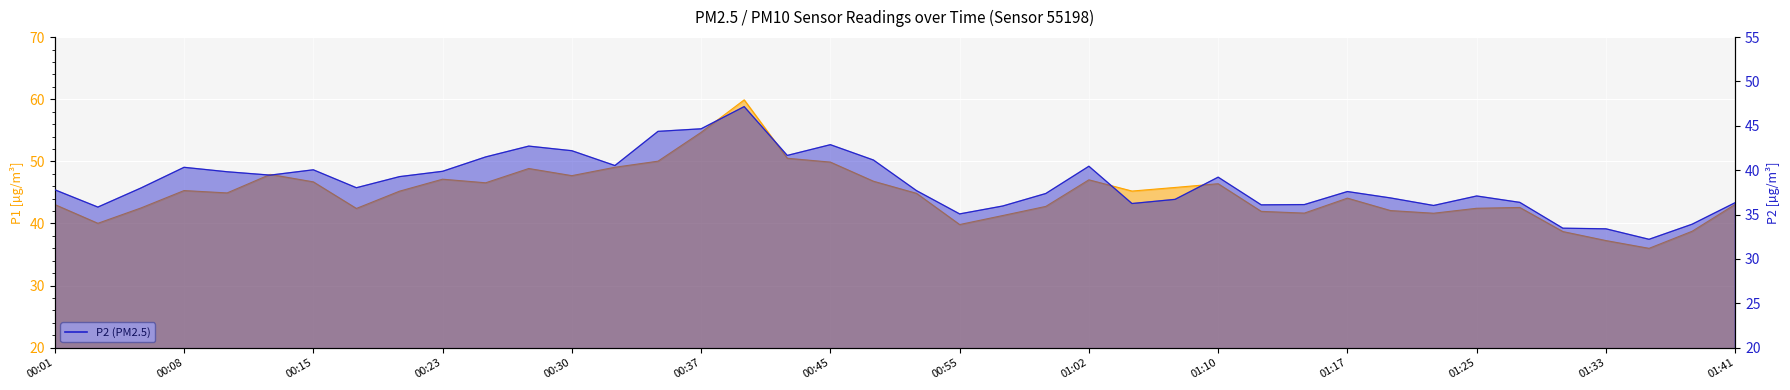

True or false: P2 (PM2.5) line and P1 (PM10) line intersect in this chart.

False